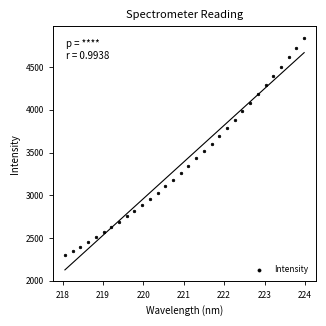

What is the range of X values (max minus min)?

5.9